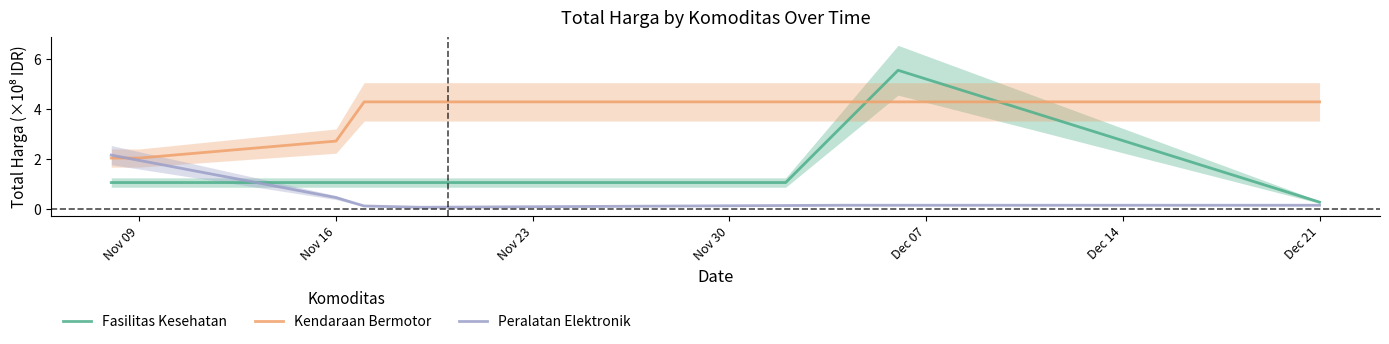

Where is Kendaraan Bermotor nearest to the value 3?

Nov 16